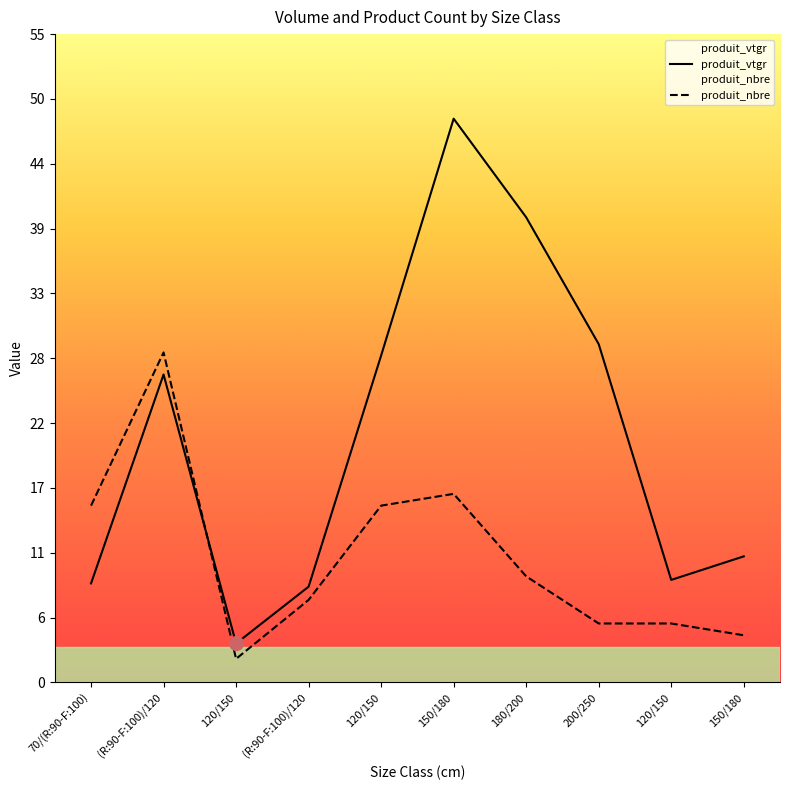

What is the difference between the produit_vtgr values at 180/200 and 150/180?

8.4